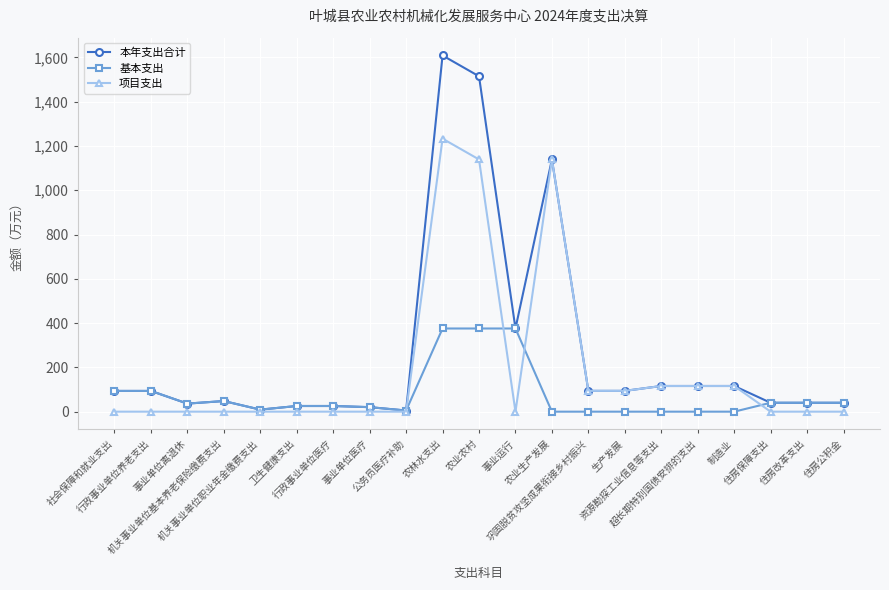

What is the total value across all series at 事业单位医疗?

40.8